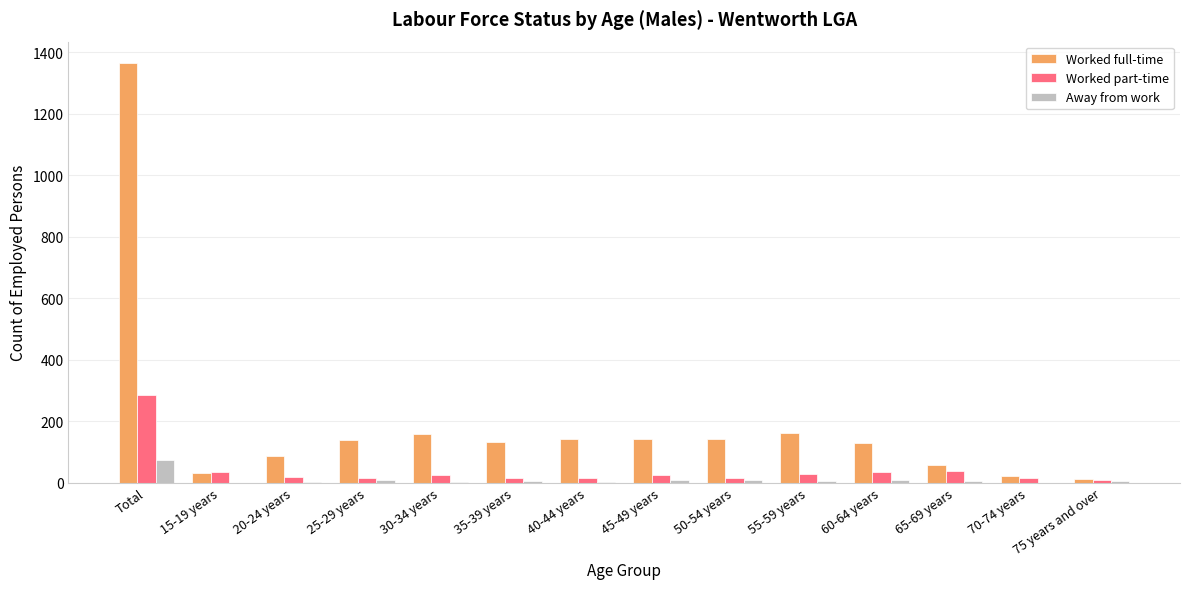

What is the greatest value displayed?

1367